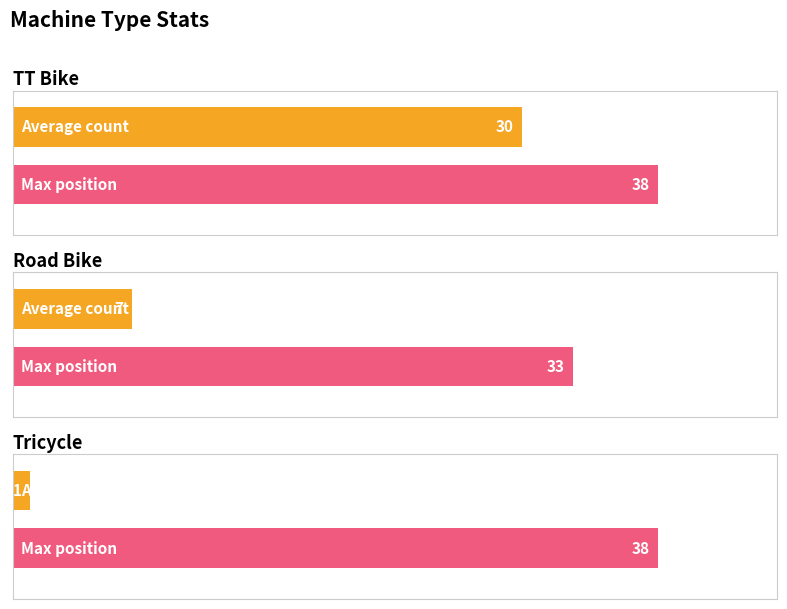

The value of Max position at Tricycle is 51. True or false?

False